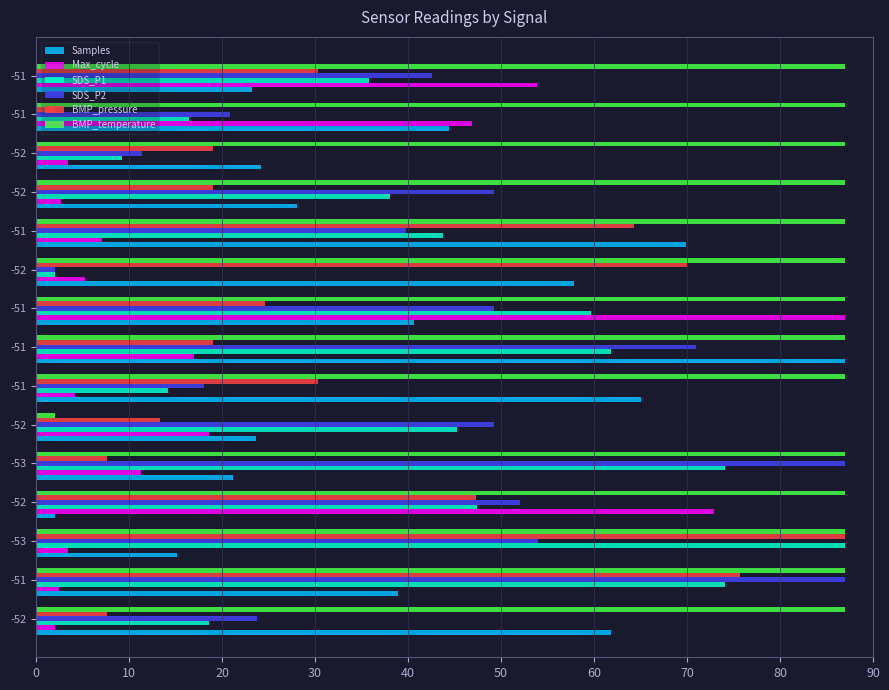

How many values in the SDS_P1 series exceed 43?

8